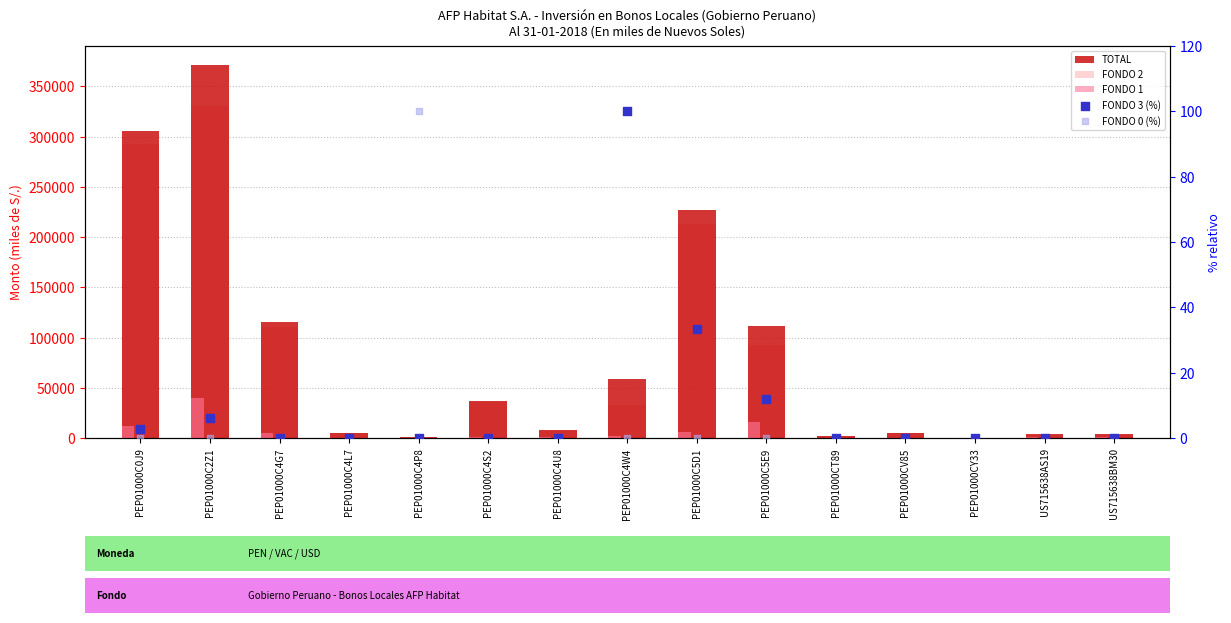

What are all the series names shown in the legend?

TOTAL, FONDO 2, FONDO 1, FONDO 3 (%), FONDO 0 (%)